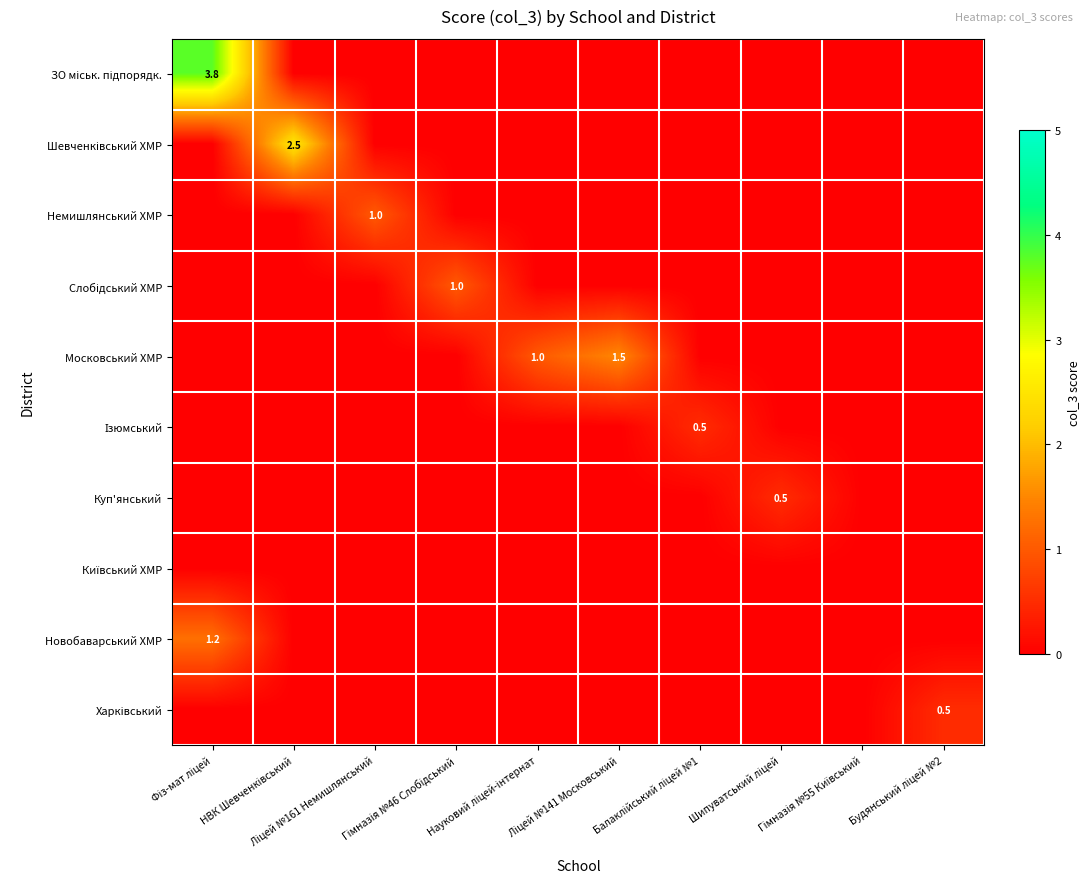

Which series has the widest spread of values?

ЗО міськ. підпорядк.